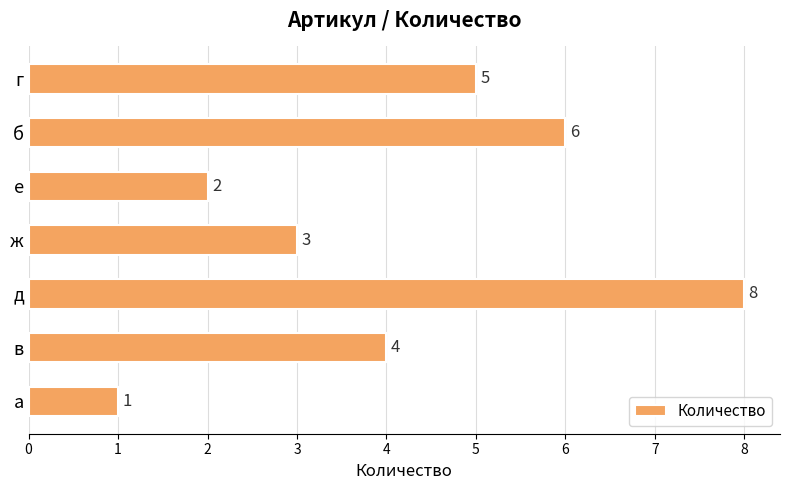

Approximately how many times larger is the value at е compared to а?

2.0